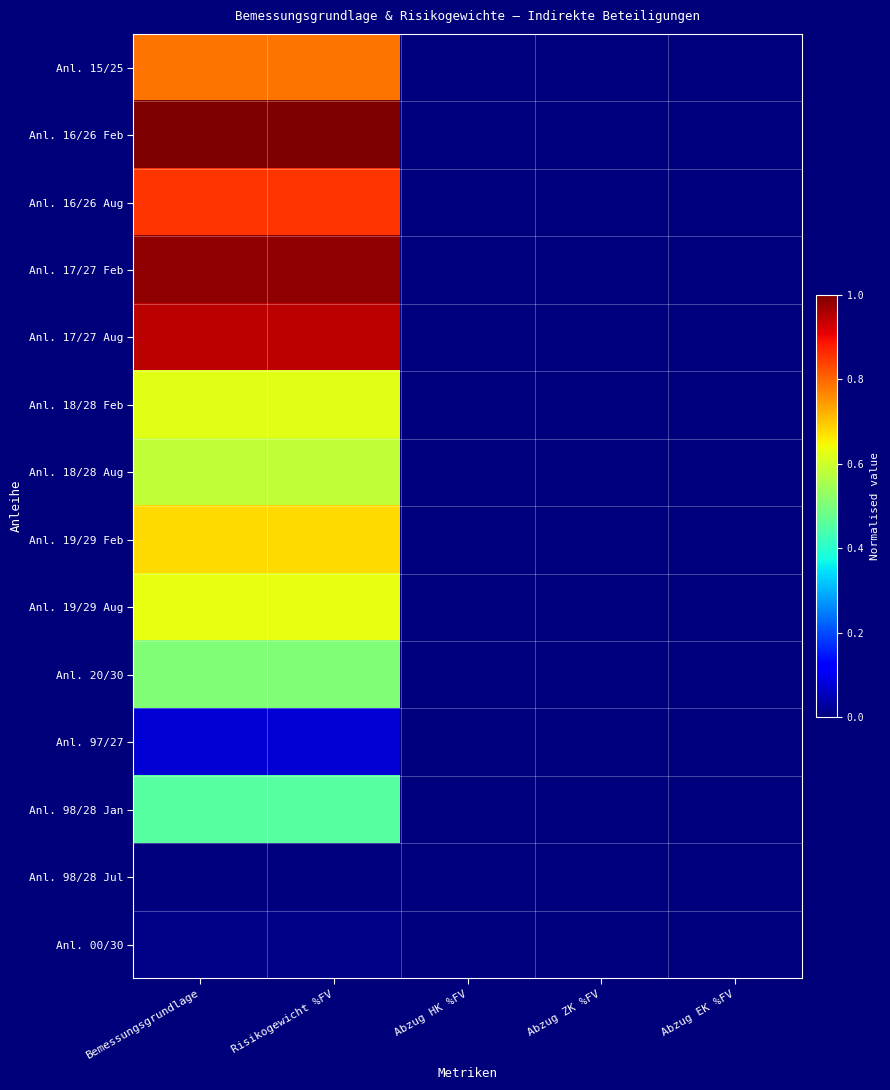

Between Risikogewicht %FV and Abzug ZK %FV, which series saw the biggest shift?

Anl. 16/26 Feb